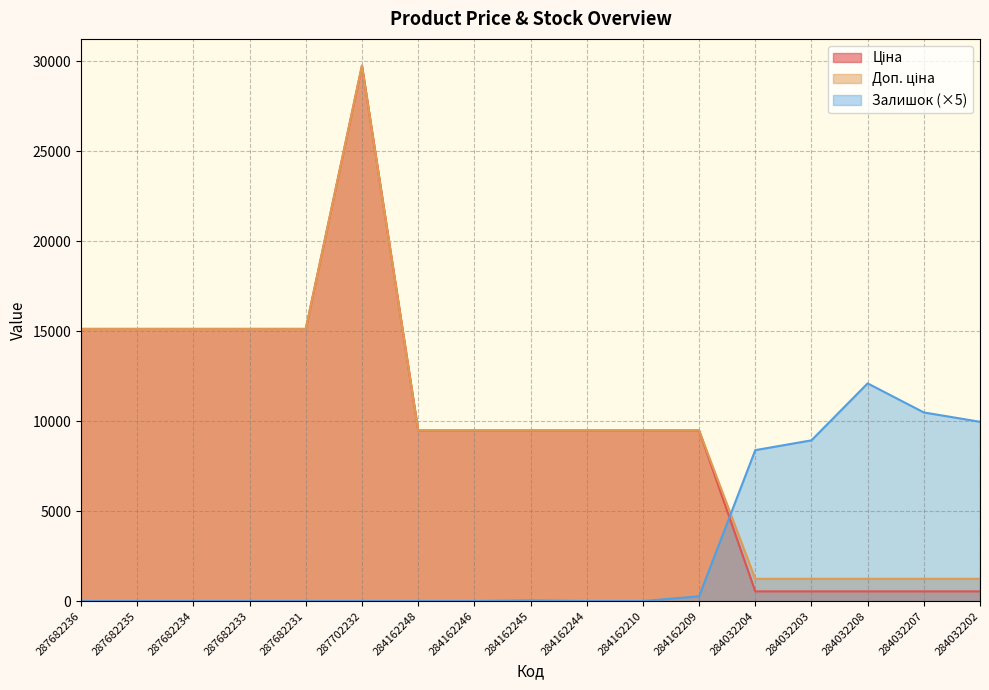

Where does the Доп. ціна series first go above 9480?

287682236